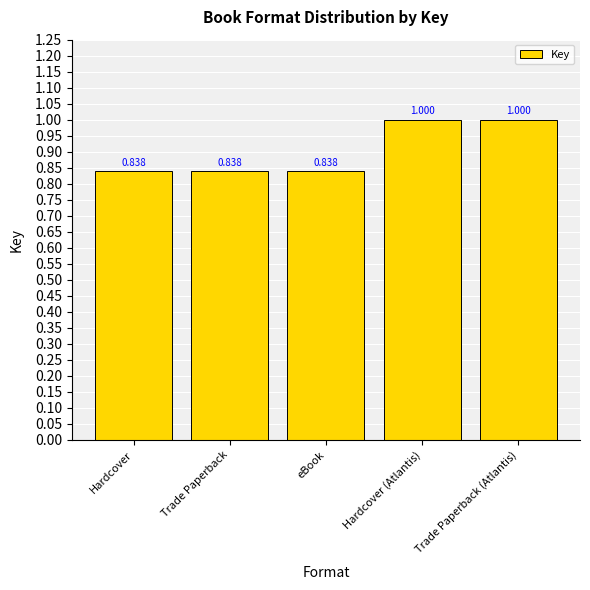

Rank the categories by value from highest to lowest.

Hardcover (Atlantis), Trade Paperback (Atlantis), Hardcover, Trade Paperback, eBook